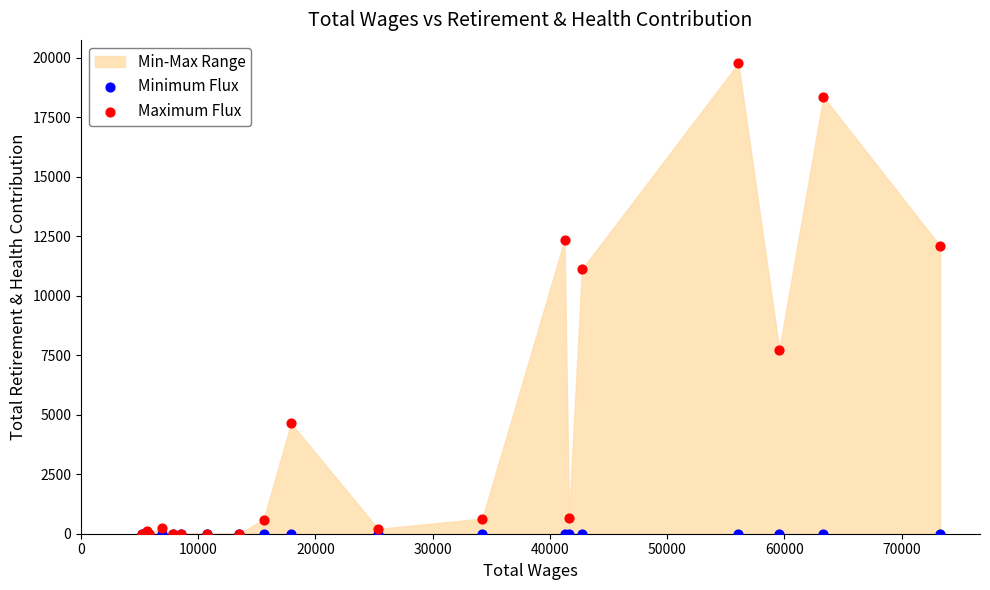

In the Maximum Flux series, what Y value is closest to 9882?

11112